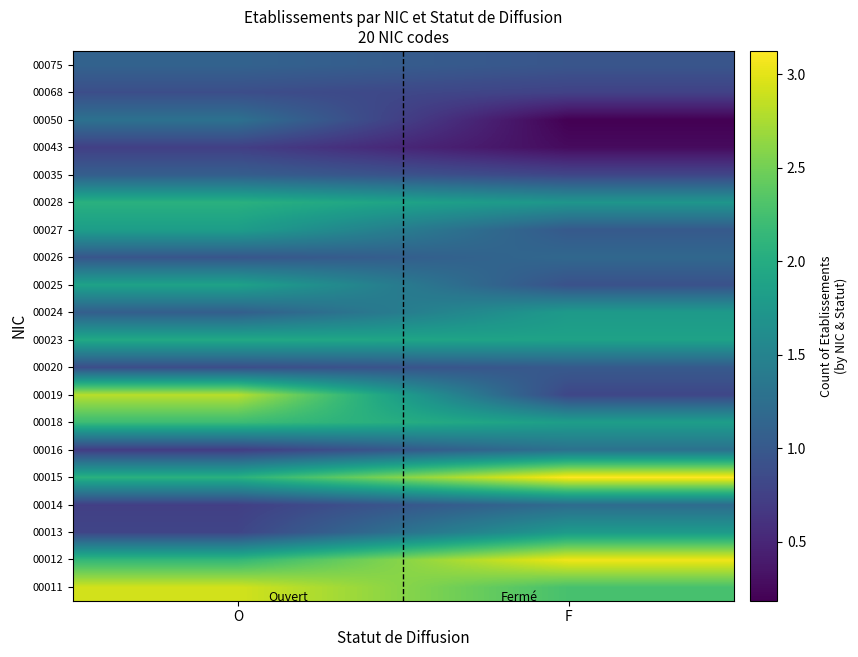

Which has a higher value, F or O?

O